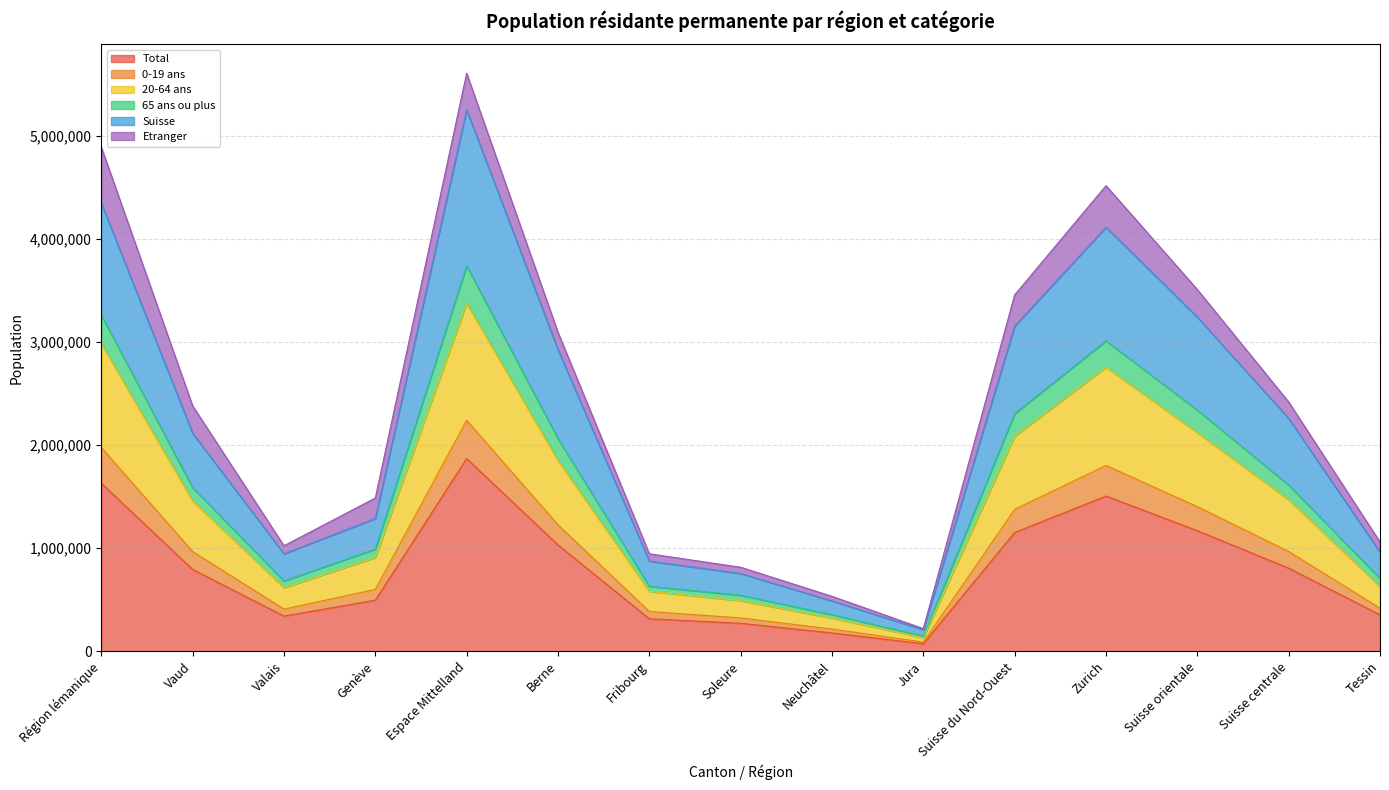

True or false: 65 ans ou plus has more than 0 points higher than both neighbors.

True